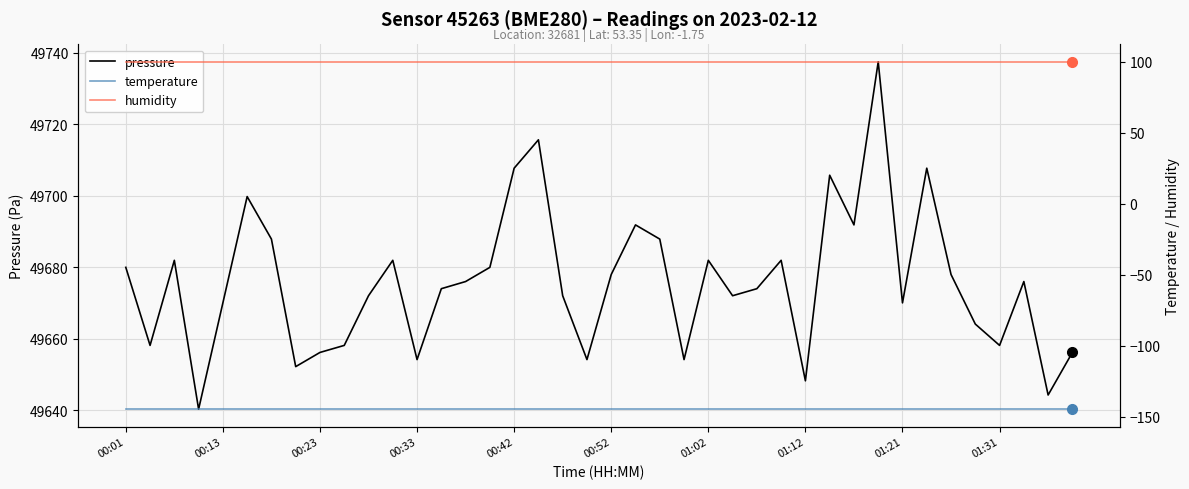

Rank the series by their maximum value, from lowest to highest.

temperature, humidity, pressure